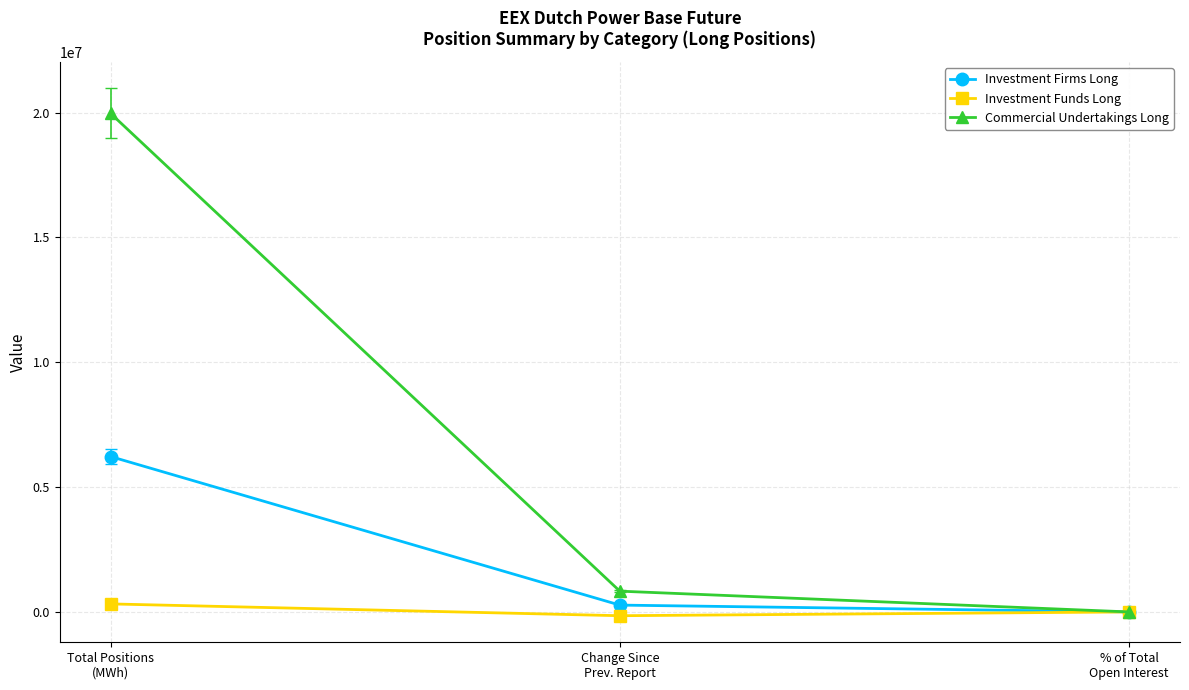

What is the label of the 1st point from the left?

Total Positions
(MWh)